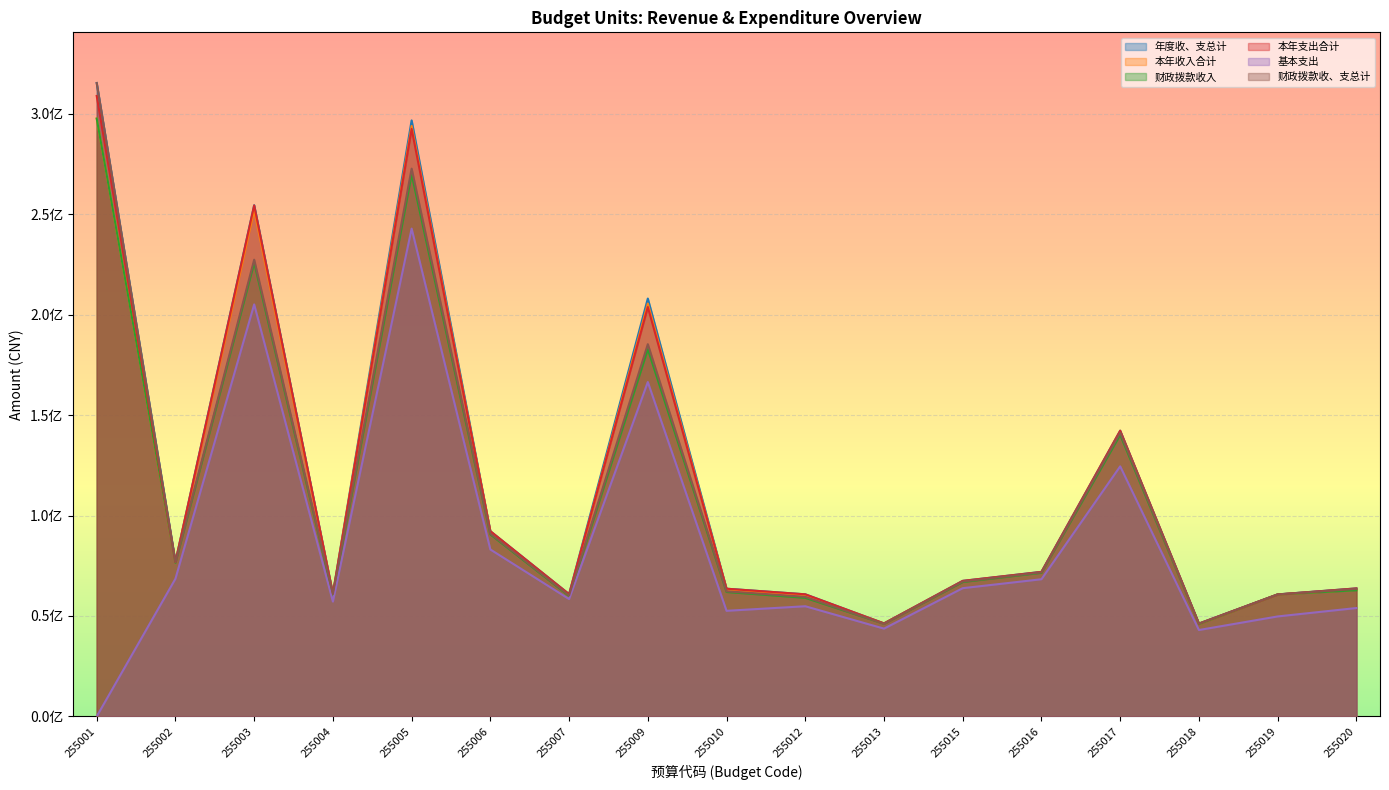

Reading right to left, what are all the values shown in this chart?

年度收、支总计: 63728897.3	60739701.6	46222086.7	142220891.6	71978400.8	67472654.5	46311364.9	60783638.3	63568807.9	207987898.4	60859864.0	92197552.1	296650767.6	61111085.8	254442173.9	77072280.8	315256720.5
本年收入合计: 63028769.4	60708714.2	45937902.3	141148385.1	71727190.5	67225452.9	46283759.9	60282864.0	63242035.6	205494949.4	60185943.4	91784986.3	293921214.1	60694273.4	252061326.8	76740994.9	297563506.0
财政拨款收入: 62801619.4	60708714.2	45937902.3	140139185.1	71480912.9	66910102.9	46127309.9	59032800.9	61938401.6	182777540.3	59939330.5	90606146.5	269907913.4	60521723.4	225824800.4	76495644.9	297563506.0
本年支出合计: 63728897.3	60701926.6	46222086.7	142220891.6	71928400.8	67472654.5	46276374.9	60783638.3	63568807.9	203757478.0	60859843.0	92197552.1	292422319.8	61111085.8	254342682.3	76822280.8	308818084.5
基本支出: 53957900.6	49769948.6	43010930.6	124472210.4	68285442.8	63835936.0	43704229.9	54843776.9	52573274.7	166426906.3	58413311.4	83095324.0	242798956.8	57161525.8	205072560.2	68529272.5	0.0
财政拨款收、支总计: 63501747.3	60739701.6	46162402.1	141211691.6	71732123.1	67157304.5	46154914.9	59533575.2	62265173.9	185270489.2	60230607.1	91018712.3	272637466.9	60938535.8	227331405.7	76826930.8	315256720.5